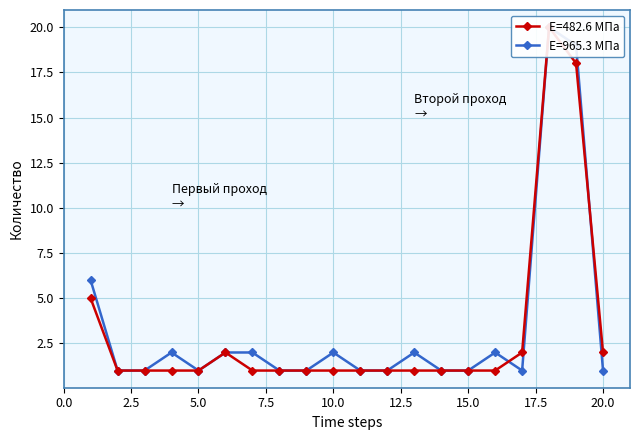

At which category does the chart reach its minimum across all series?

2